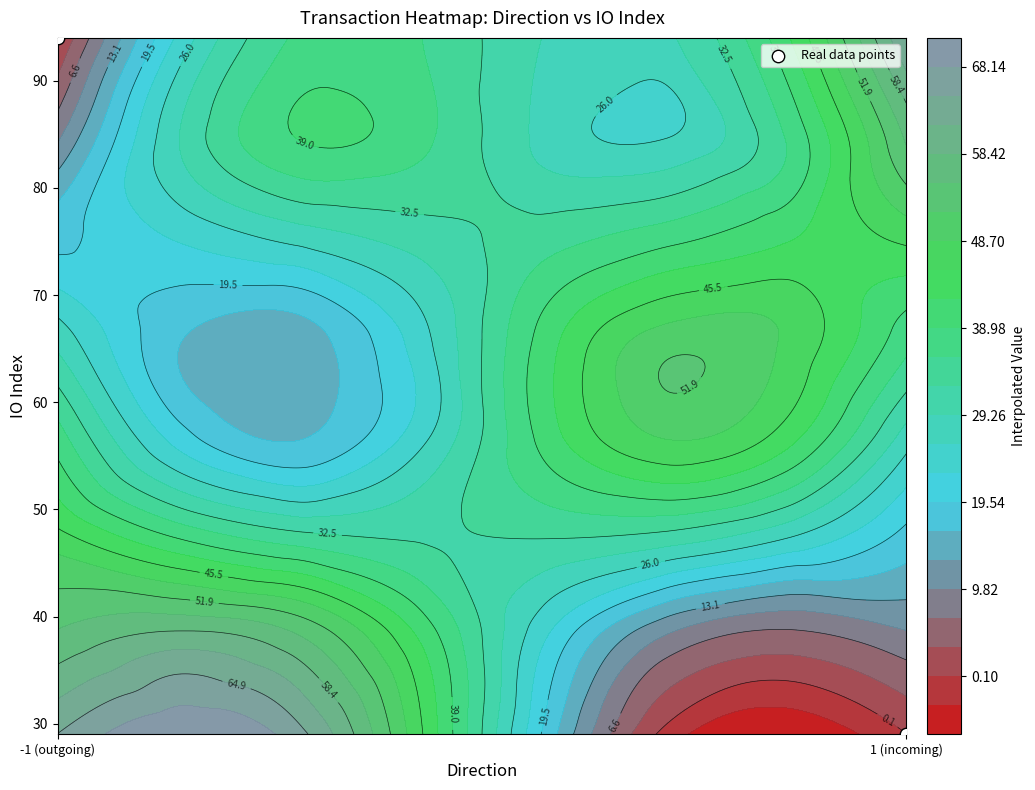

The chart shows a value of 51 at -1 (outgoing). True or false?

False